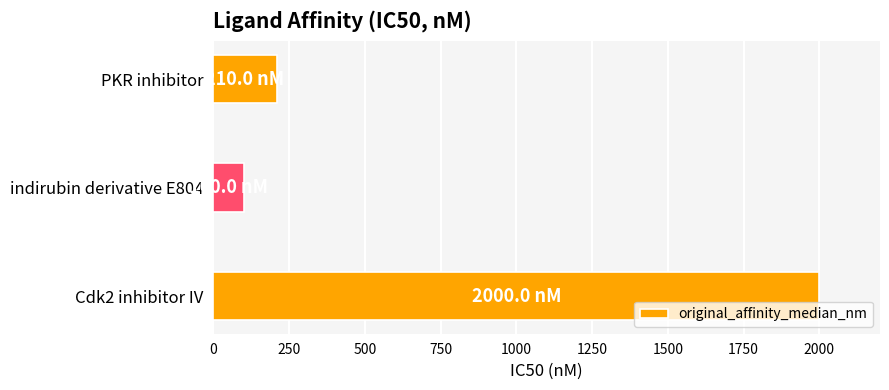

Reading top to bottom, transcribe all the data shown in this chart.

PKR inhibitor=210	indirubin derivative E804=100	Cdk2 inhibitor IV=2000